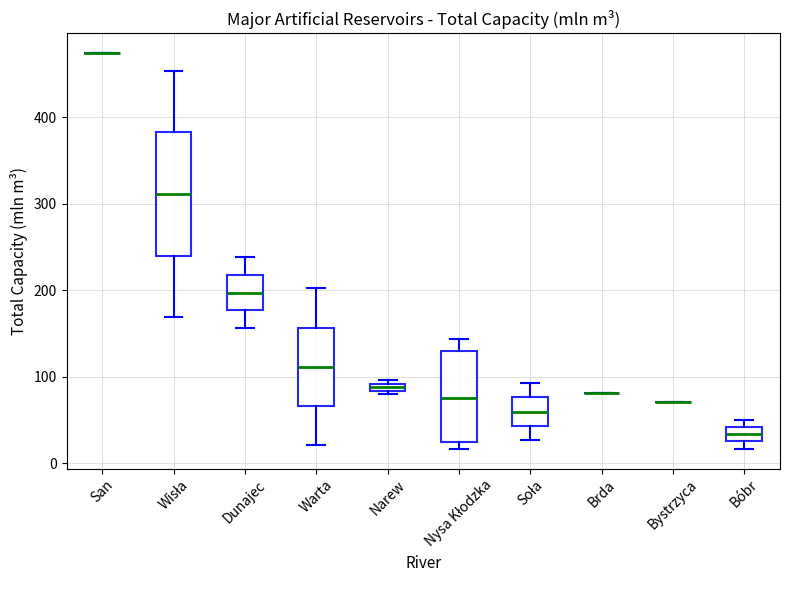

Where does the lower whisker of the box for Warta end on the y-axis? The values are not printed on the chart, so give them approximately, as read against the axis.

20